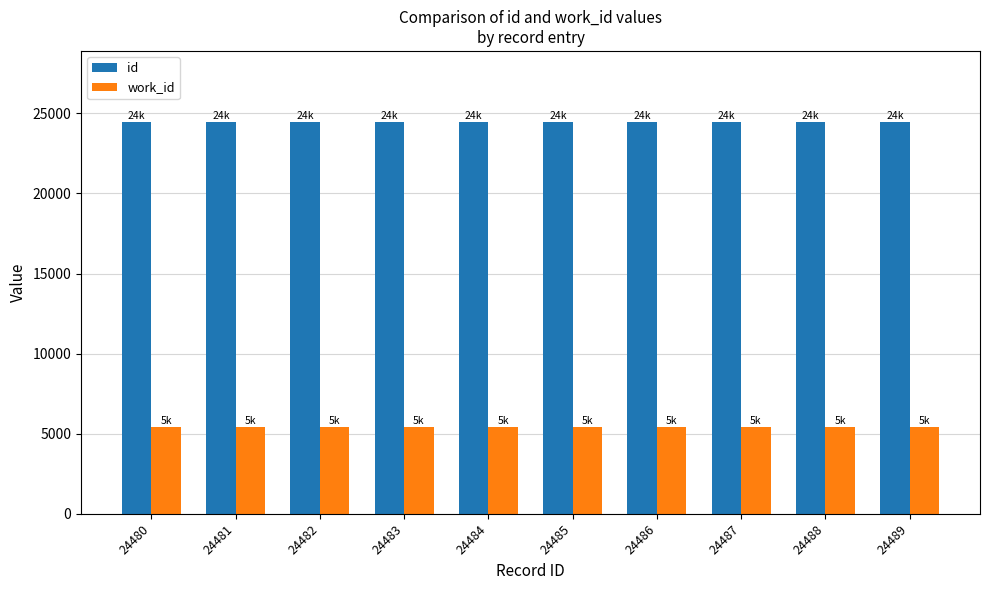

Which series has the largest total across all categories?

id